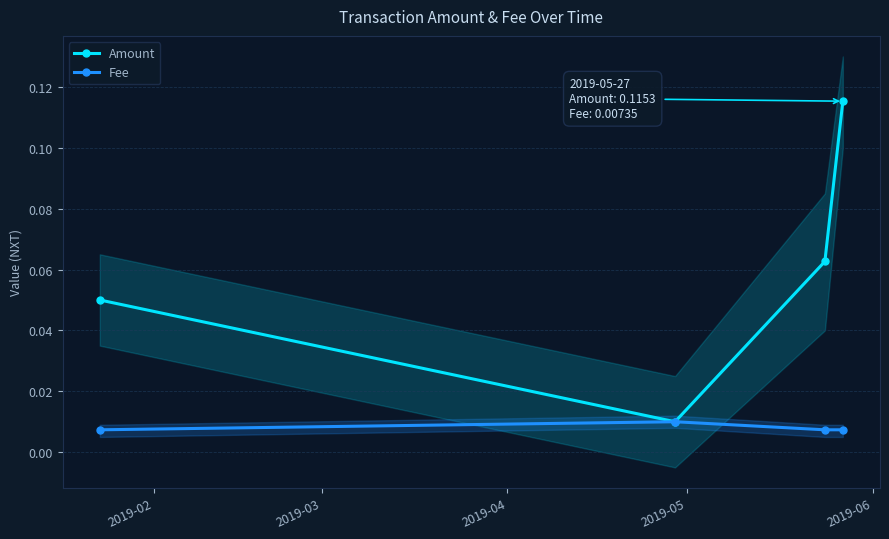

Which series has the widest spread of values?

Amount